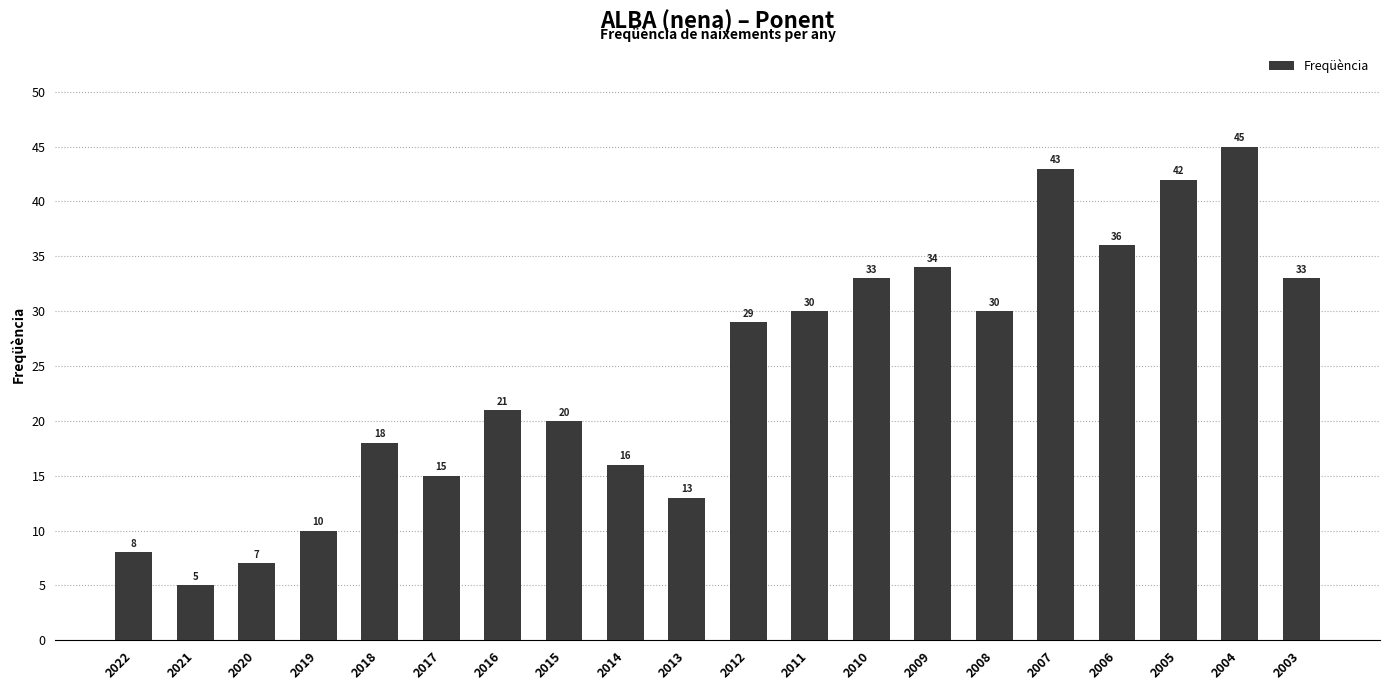

Where is the data nearest to the value 25?

2016